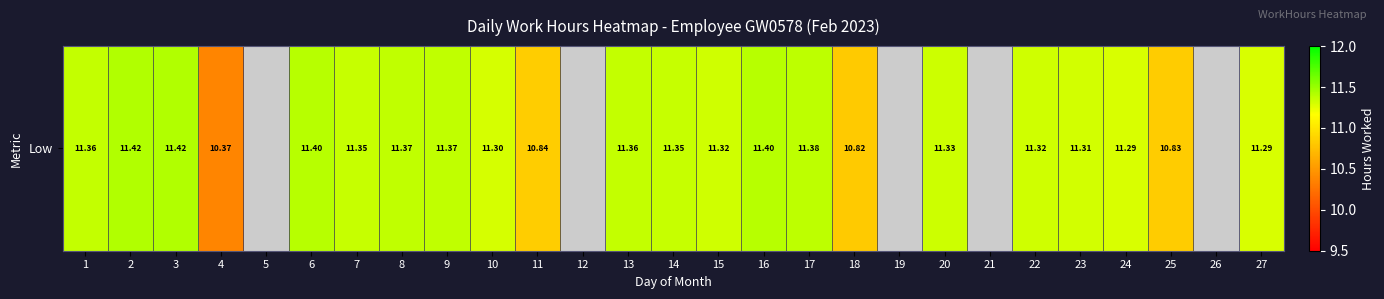

Reading left to right, list all the values displayed in this chart.

1=11.4	2=11.4	3=11.4	4=10.4	5=0.0	6=11.4	7=11.3	8=11.4	9=11.4	10=11.3	11=10.8	12=0.0	13=11.4	14=11.3	15=11.3	16=11.4	17=11.4	18=10.8	19=0.0	20=11.3	21=0.0	22=11.3	23=11.3	24=11.3	25=10.8	26=0.0	27=11.3